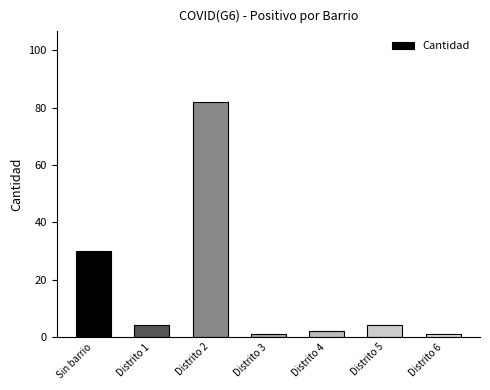

What is the sum of all values?

124